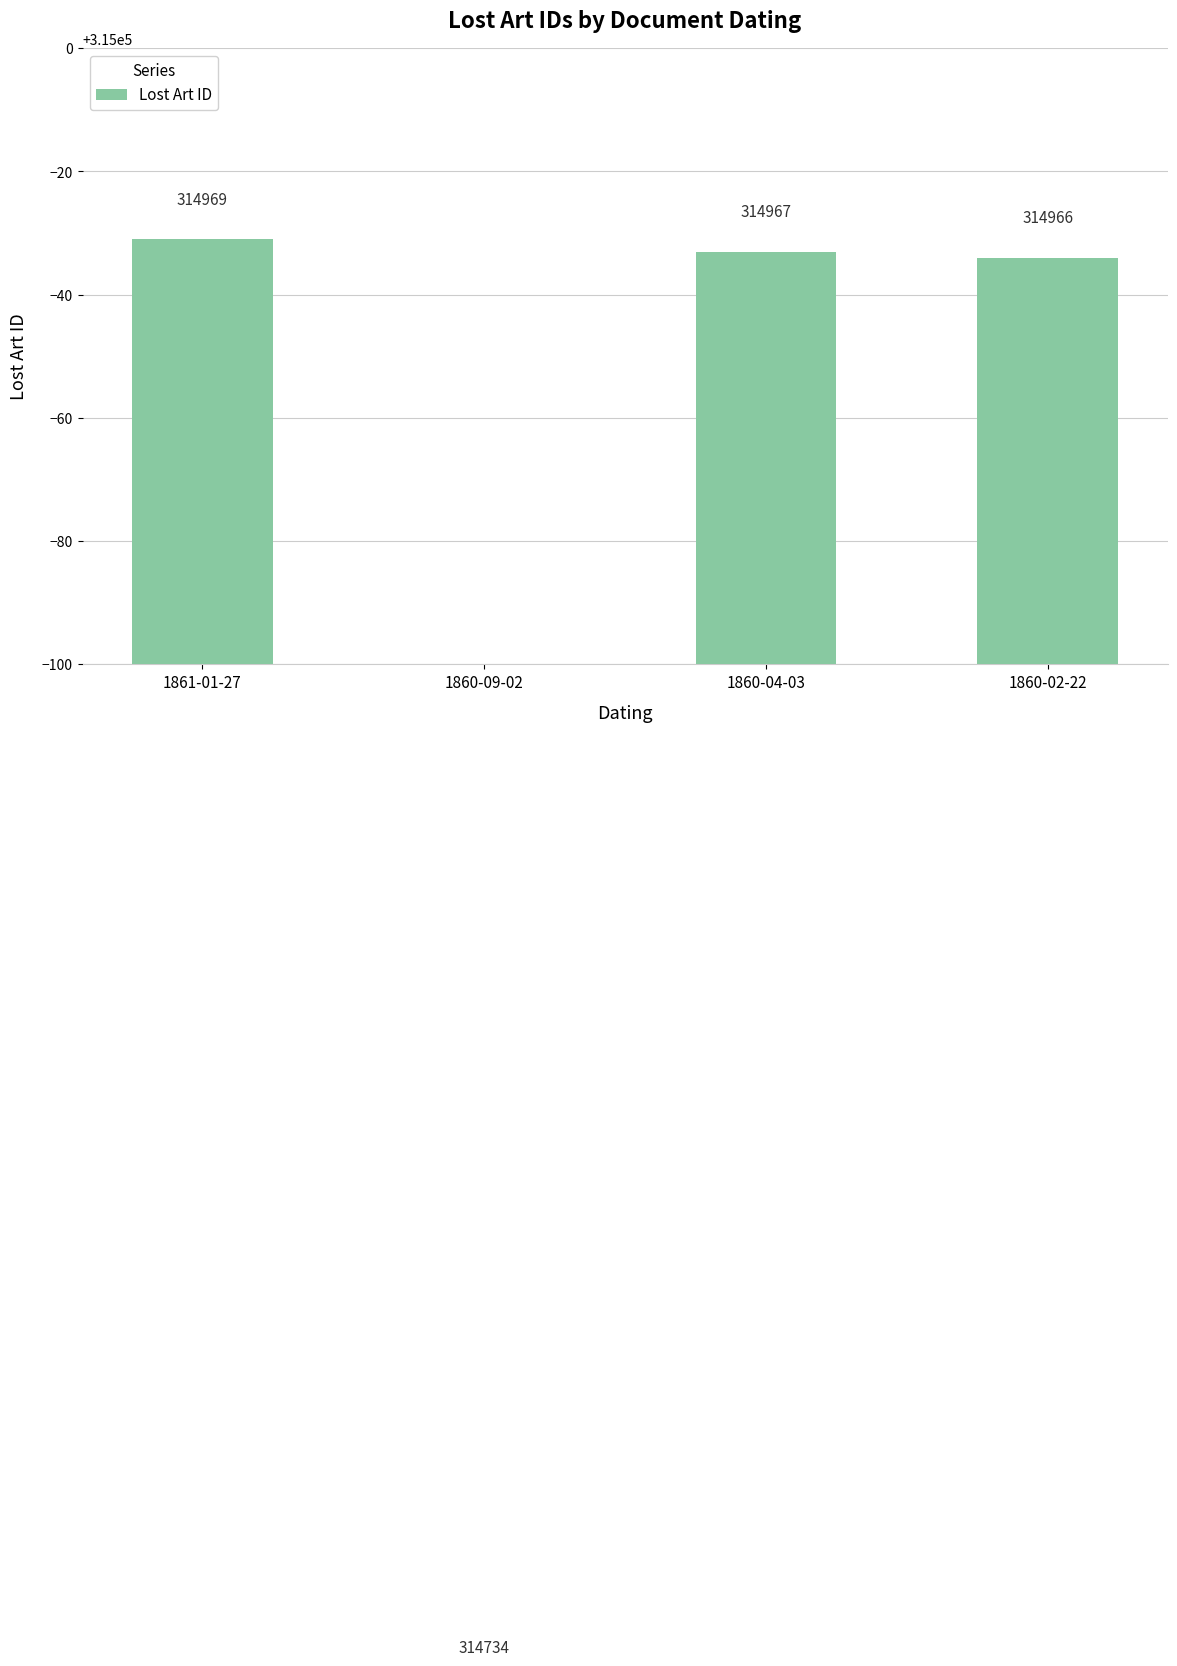

What is the difference between the maximum and minimum values?

235